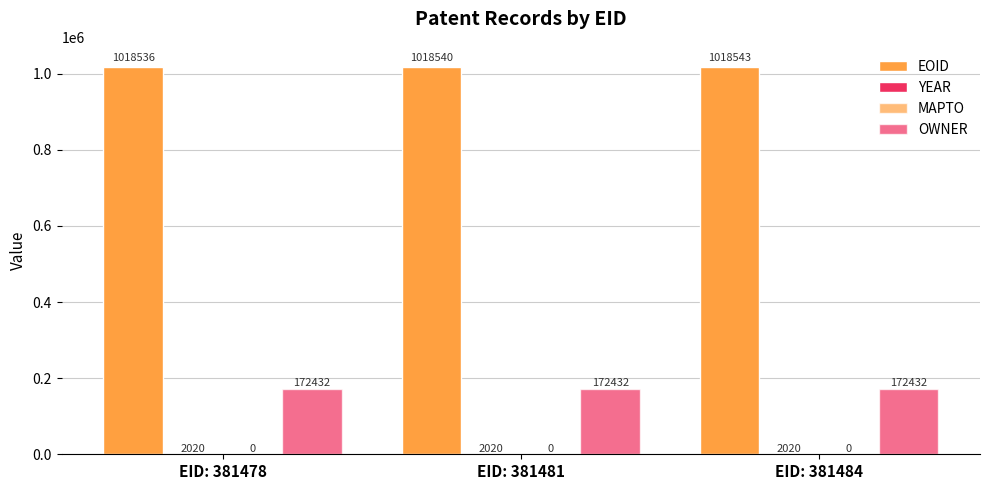

Is it true that OWNER equals 172432 at EID: 381484?

True